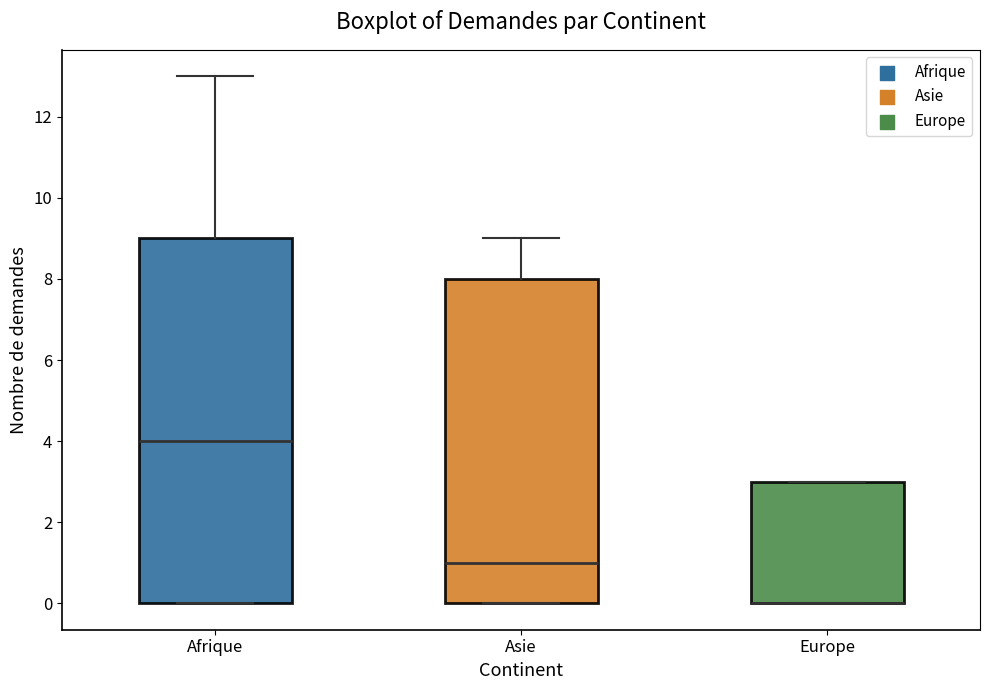

Comparing the boxes themselves (not the whiskers), which one is the tallest?

Afrique